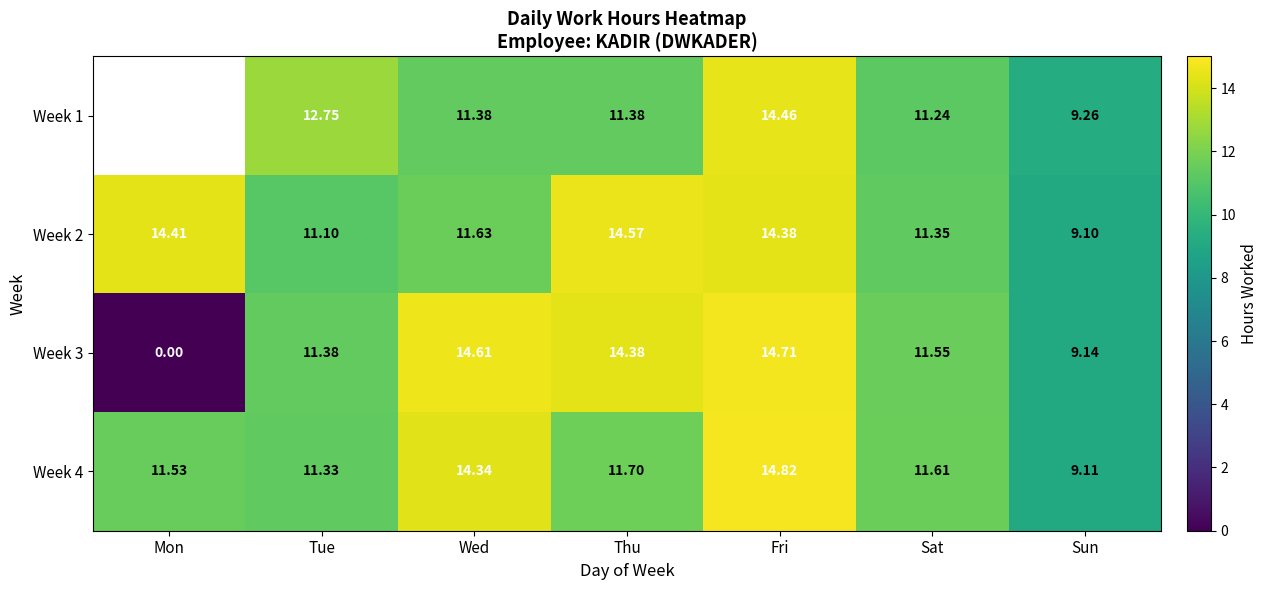

How many categories are shown in the chart?

7